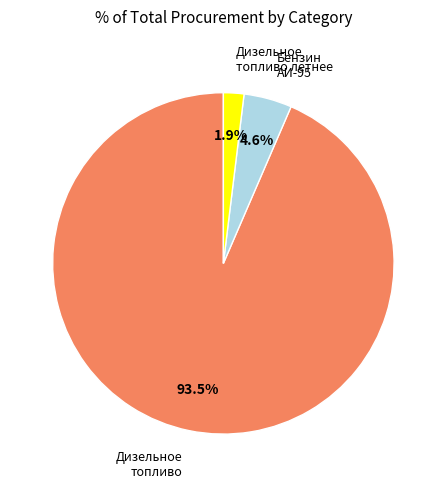

Is there a majority slice in this chart?

Yes